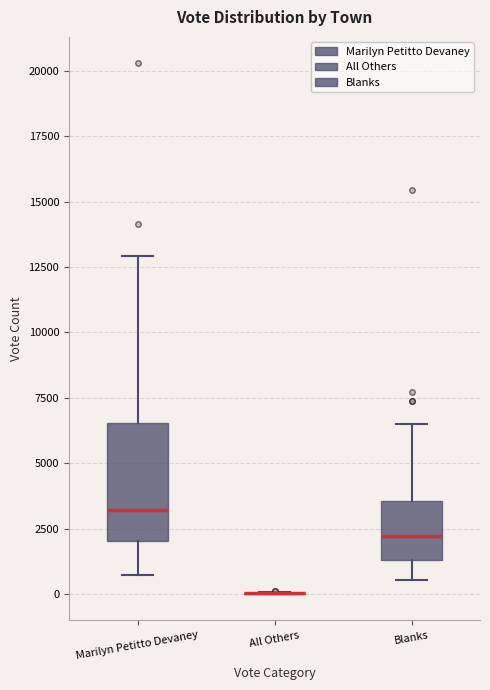

Where is the upper edge of the box for Blanks on the y-axis? The values are not printed on the chart, so give them approximately, as read against the axis.

3500